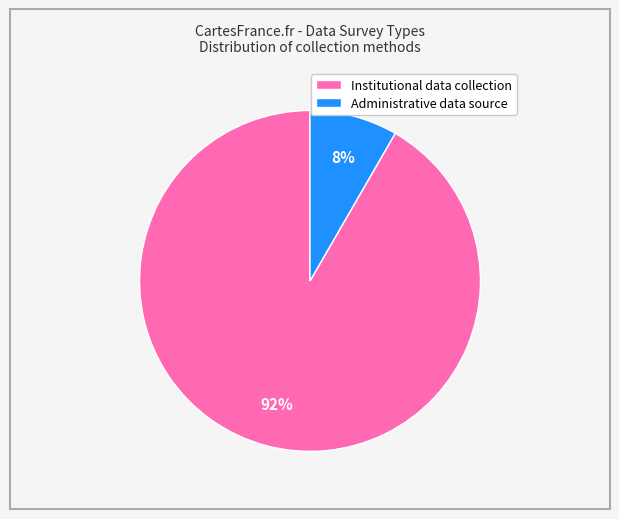

Rank the categories by value from lowest to highest.

Administrative data source, Institutional data collection